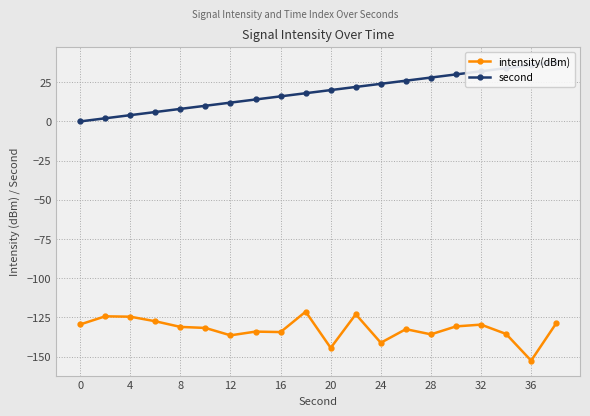

How many data points in second are above 20?

9